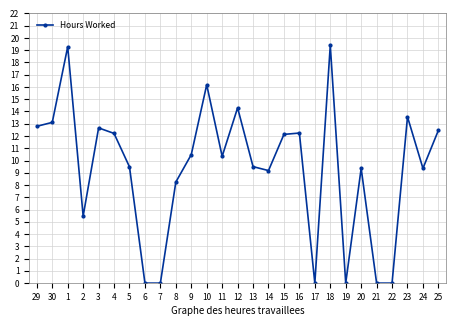

Where does the data first go above 10?

29